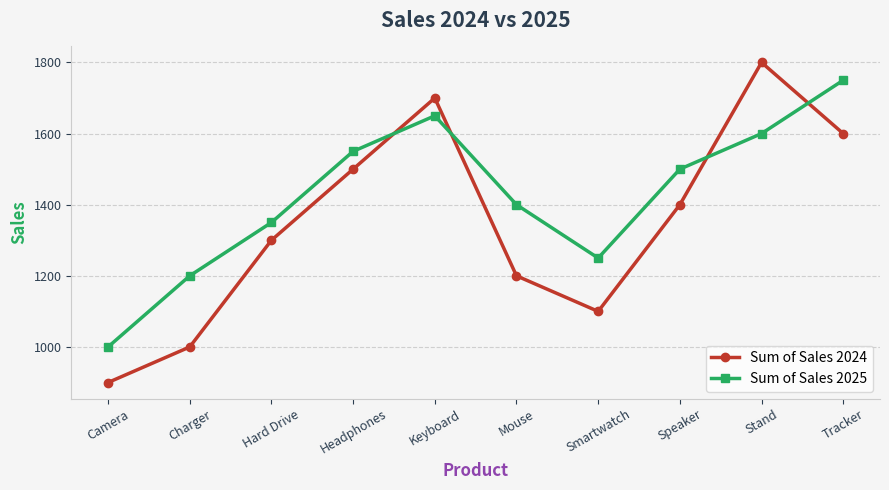

List the series in order of their peak value, lowest first.

Sum of Sales 2025, Sum of Sales 2024